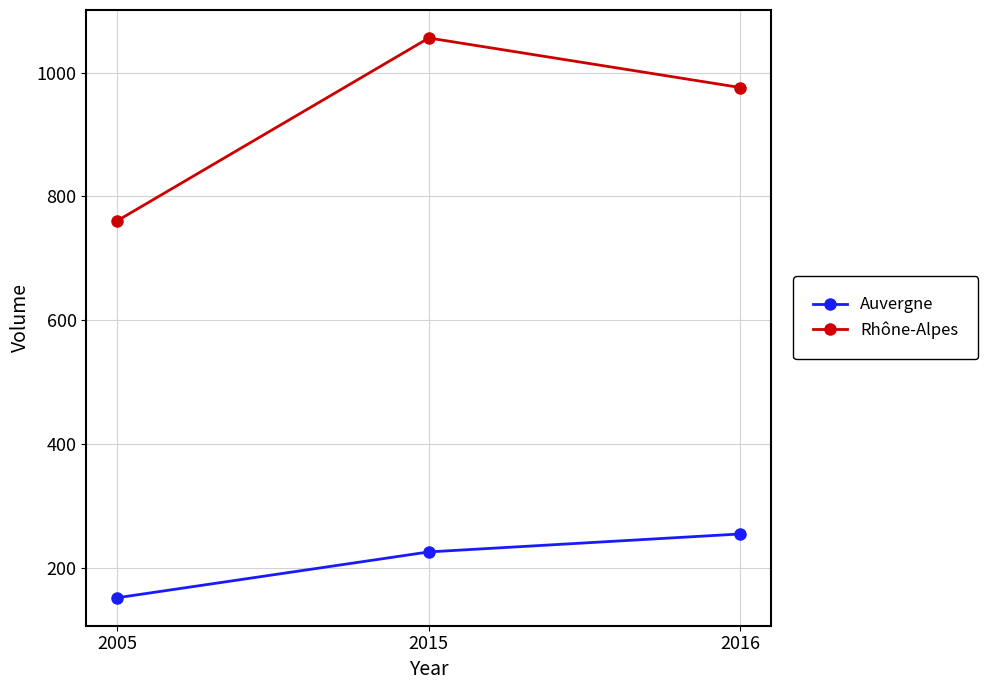

What is the approximate value of Rhône-Alpes at 2016, to the nearest 50?

1000